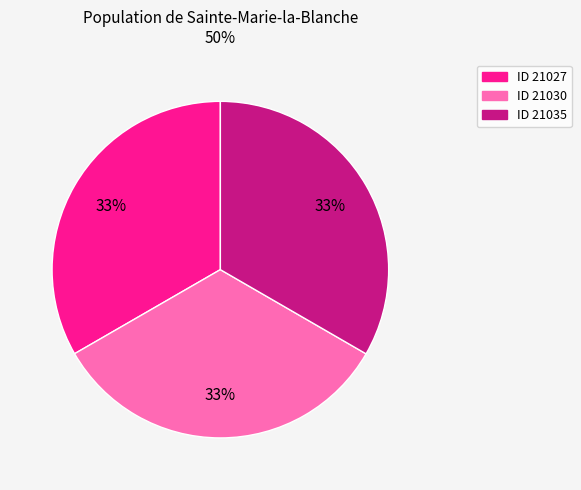

Combined, do ID 21027 and ID 21030 account for over 50%?

Yes